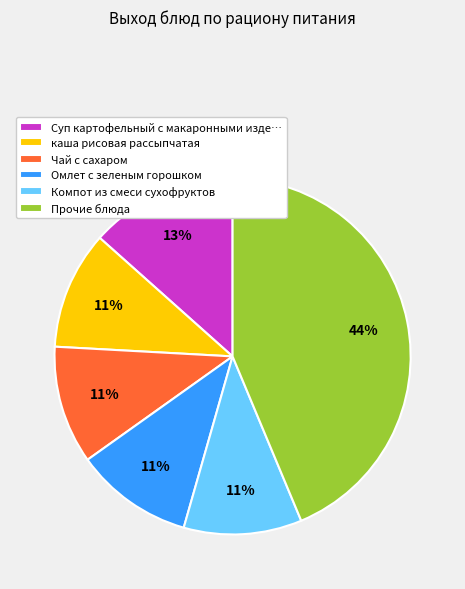

What is the ratio of the value at Чай с сахаром to the value at каша рисовая рассыпчатая?

1.0